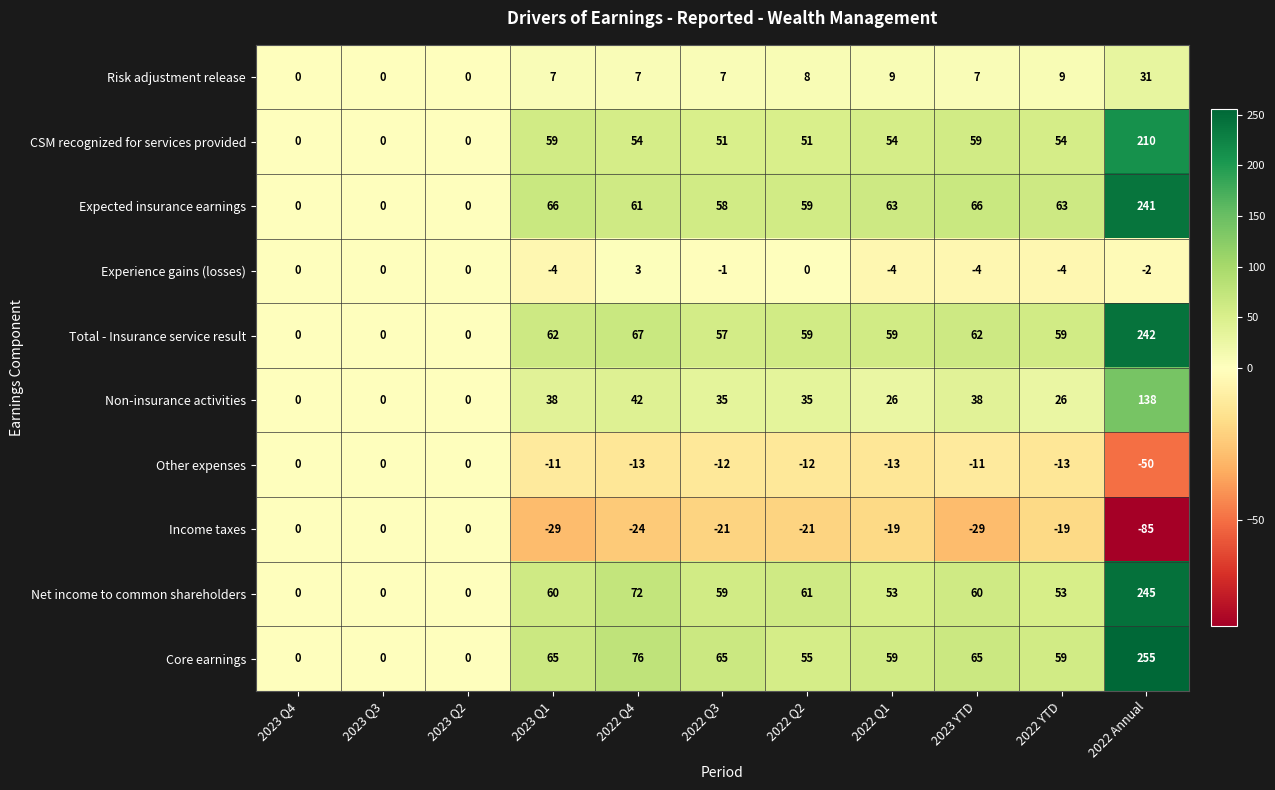

Read the Risk adjustment release value at 2023 YTD.

7